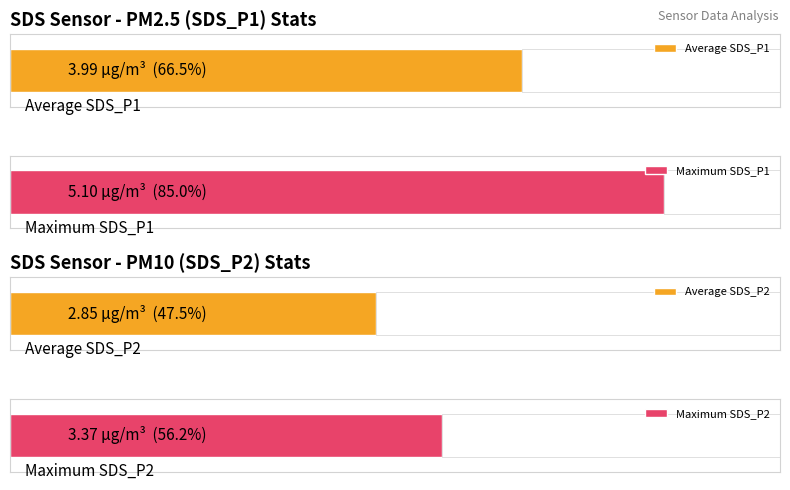

Which series has the largest range (max minus min)?

SDS_P1